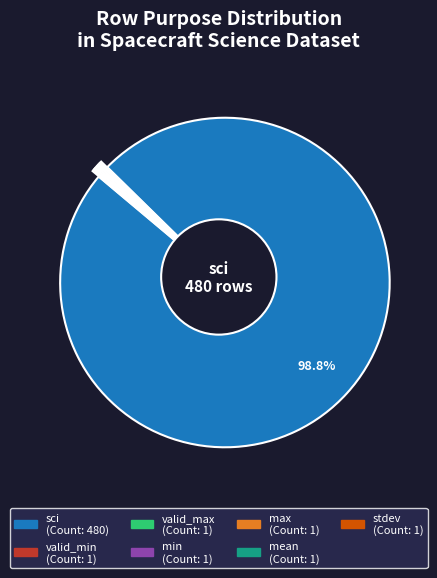

Between max and sci, which is larger?

sci